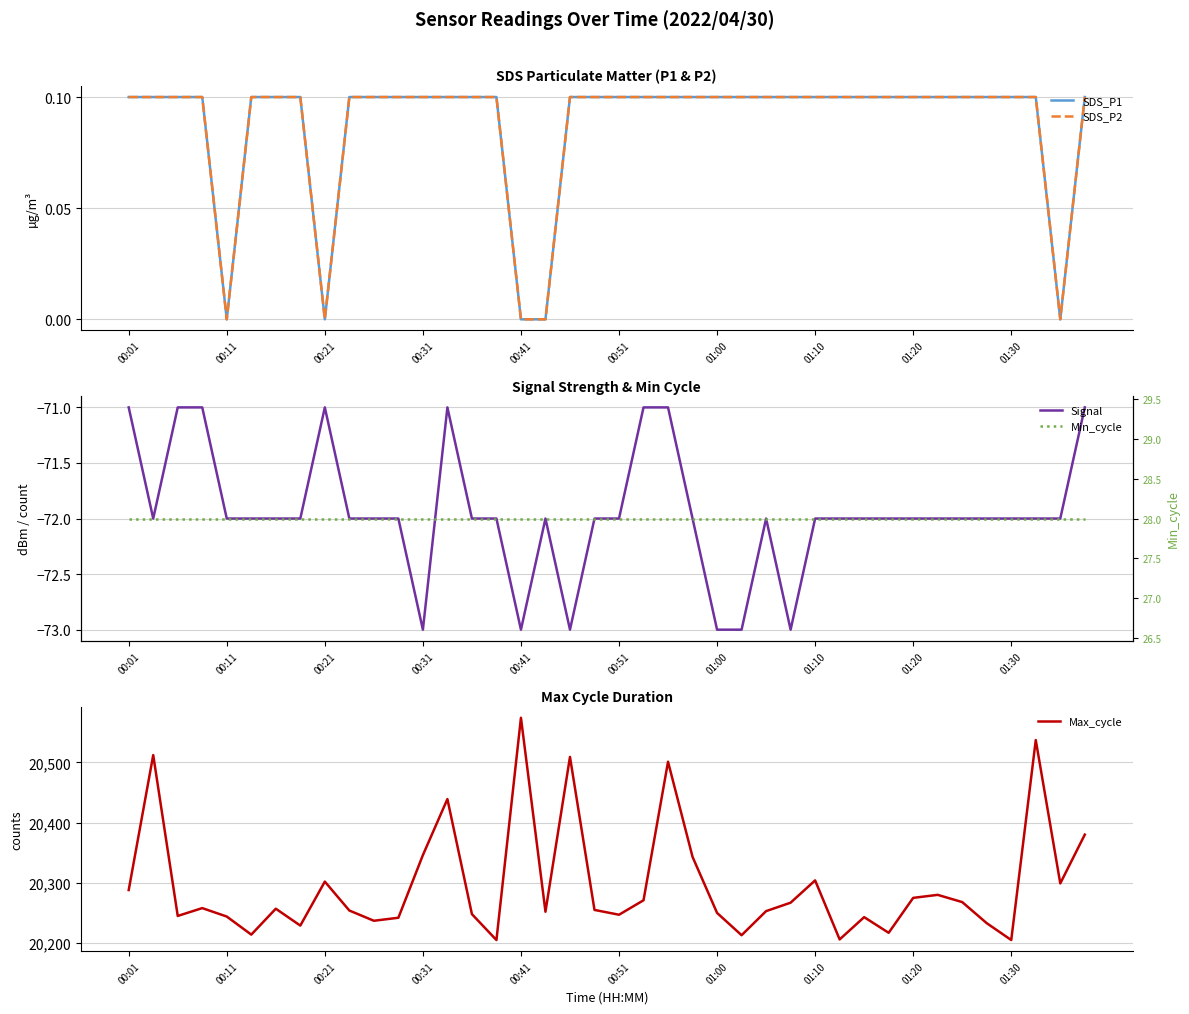

How many data points does each series have?

40